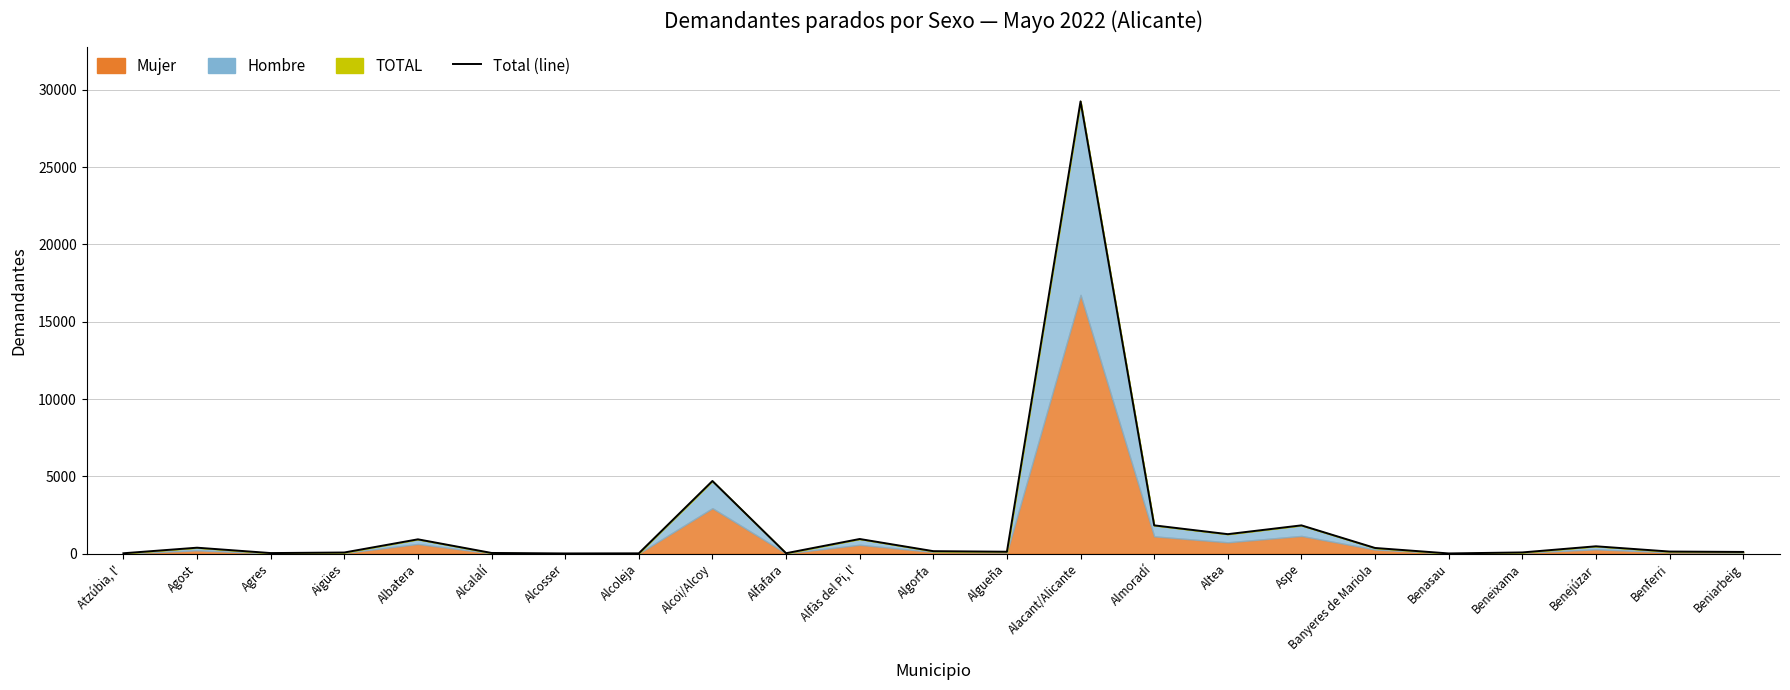

What is the average value?

1860